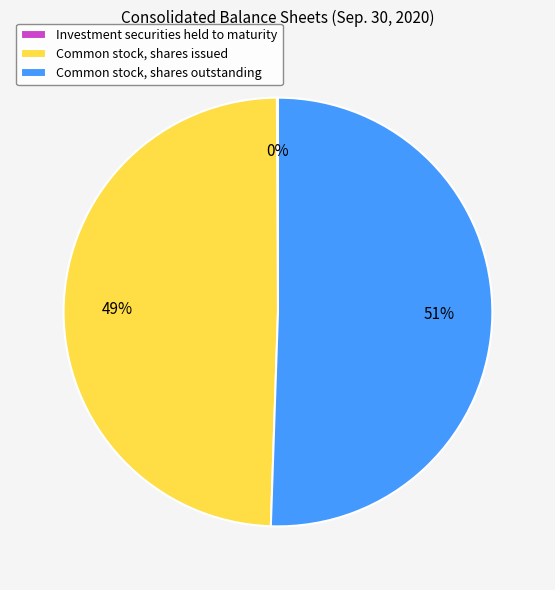

Which slice is the largest?

Common stock, shares outstanding